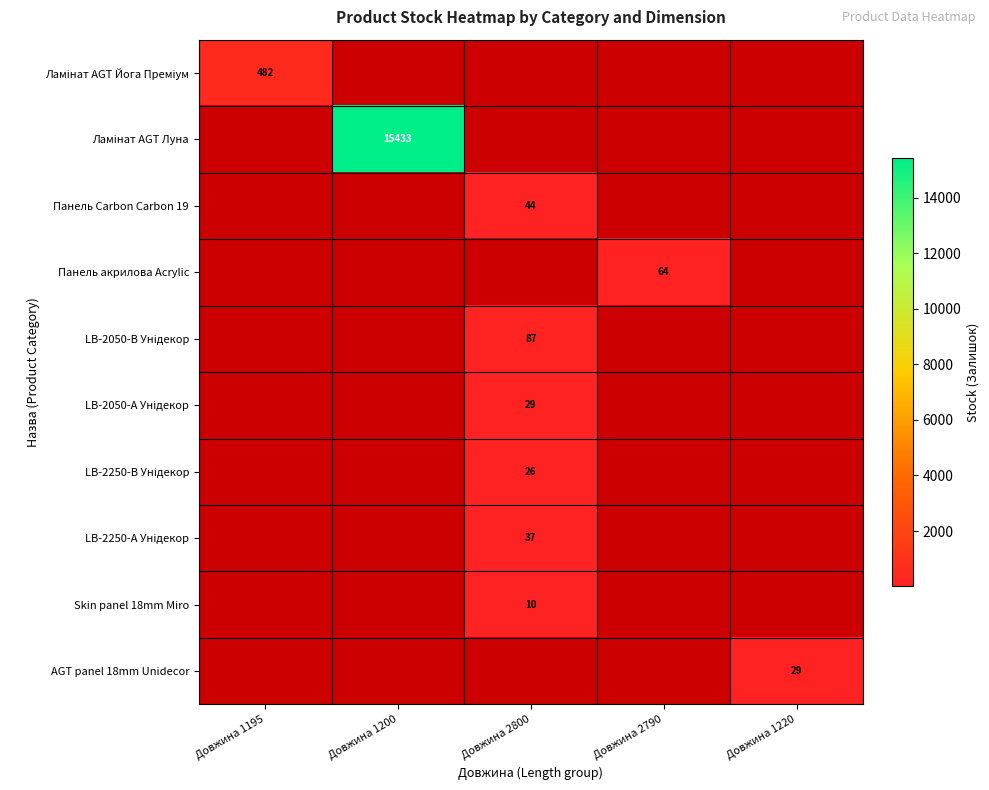

The value of AGT panel 18mm Unidecor at Довжина 1220 is 9. True or false?

False